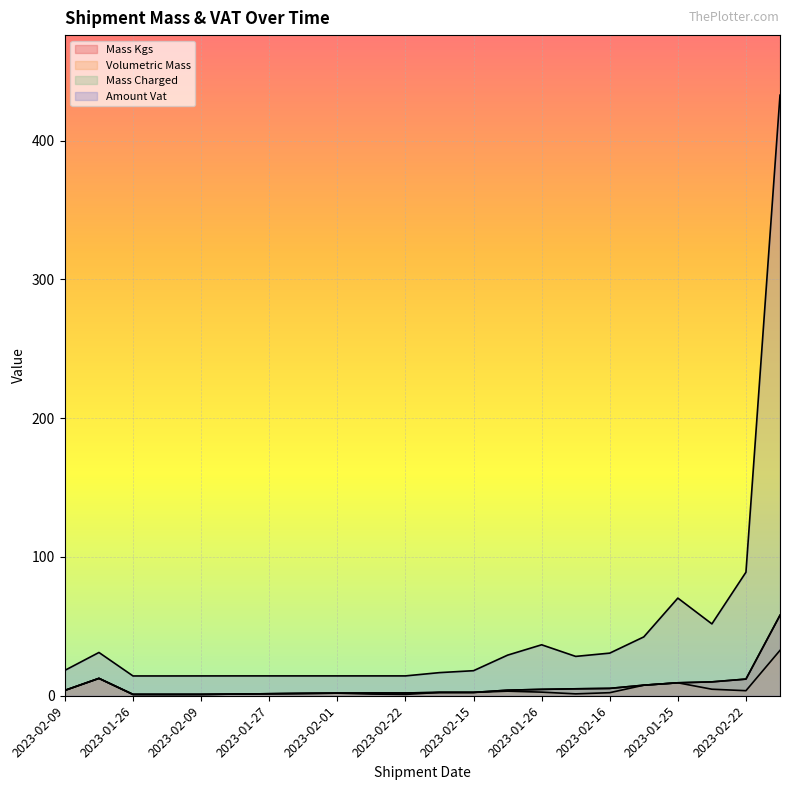

What is the total value across all series at 2023-02-22?

19.3